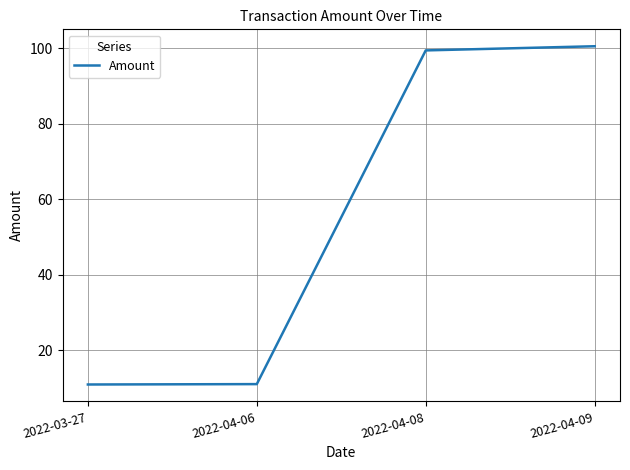

What position from the right is 2022-03-27?

4